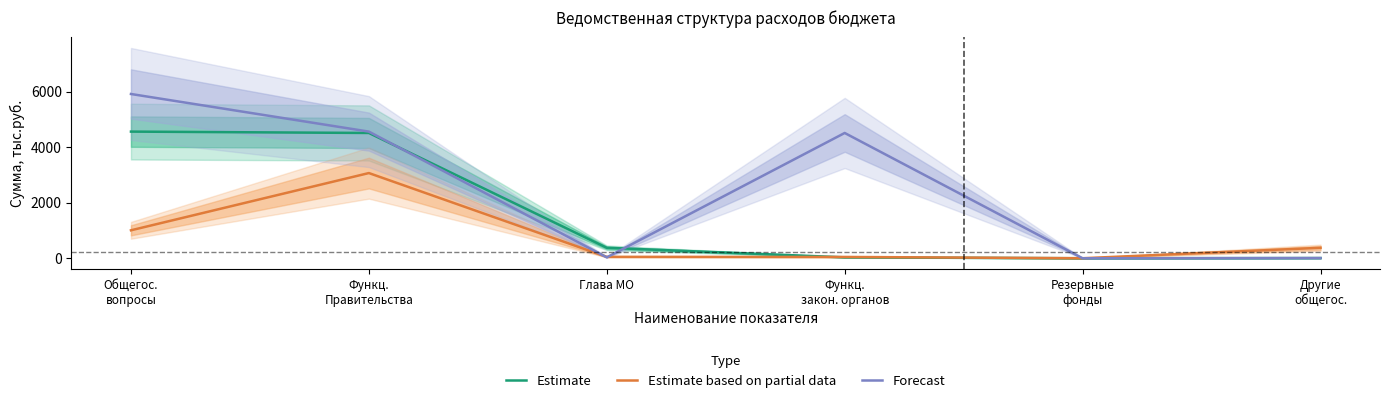

The value of Estimate based on partial data at Функц.
закон. органов is 50. True or false?

True